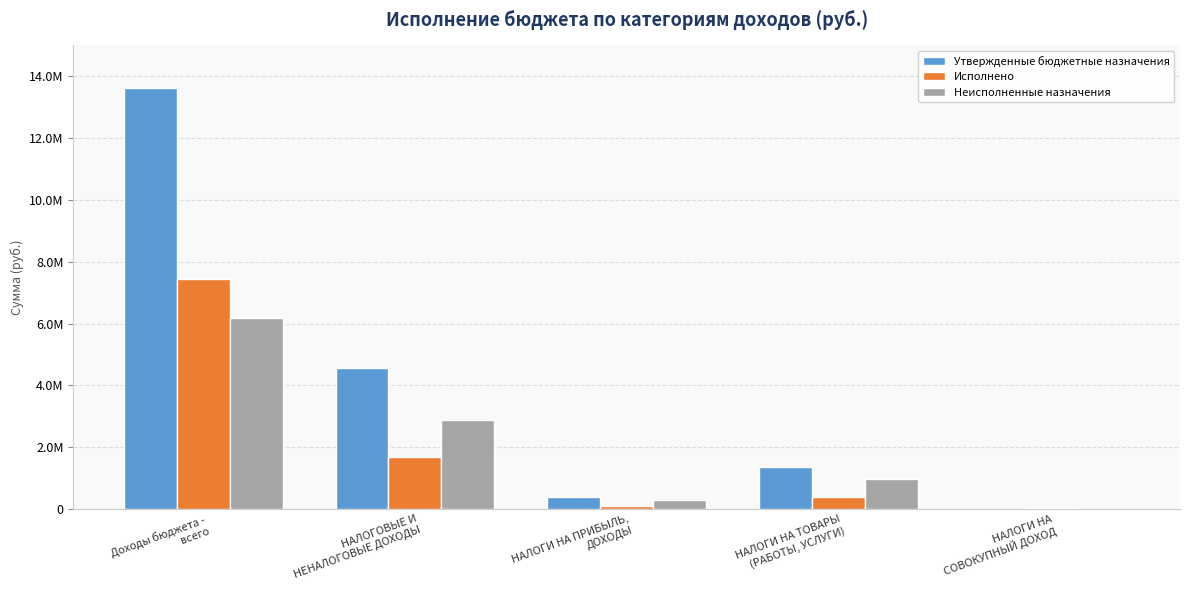

The value of Исполнено at НАЛОГИ НА ТОВАРЫ
(РАБОТЫ, УСЛУГИ) is 680612.1. True or false?

False